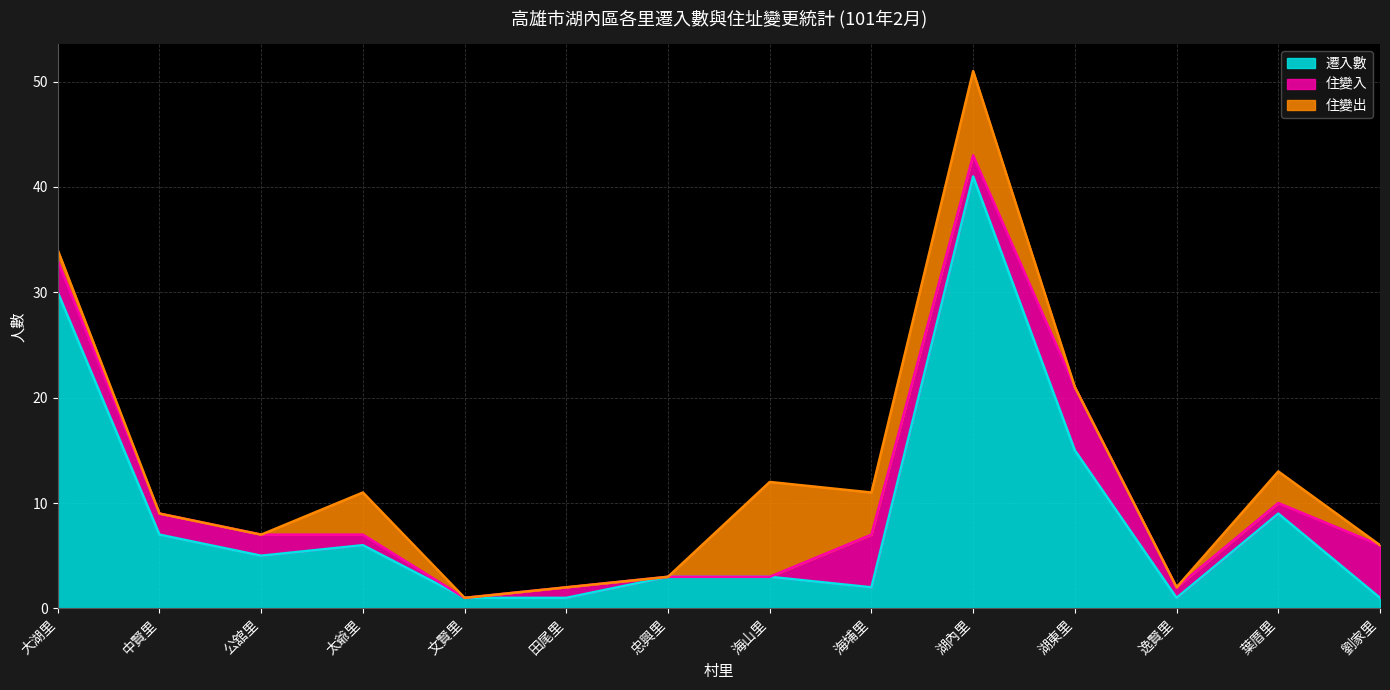

What is the difference between the maximum and second lowest values in the 住變入 series?

6